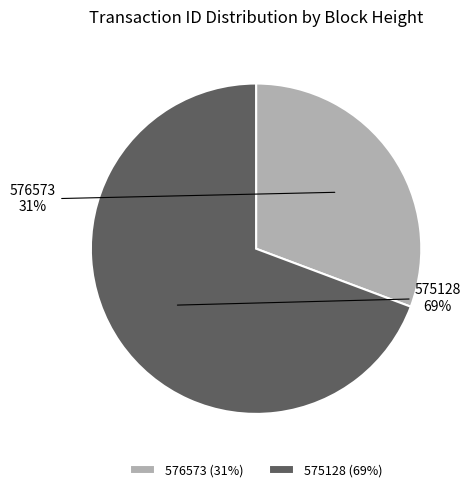

To the nearest percent, what percentage of the pie is 576573?

31%